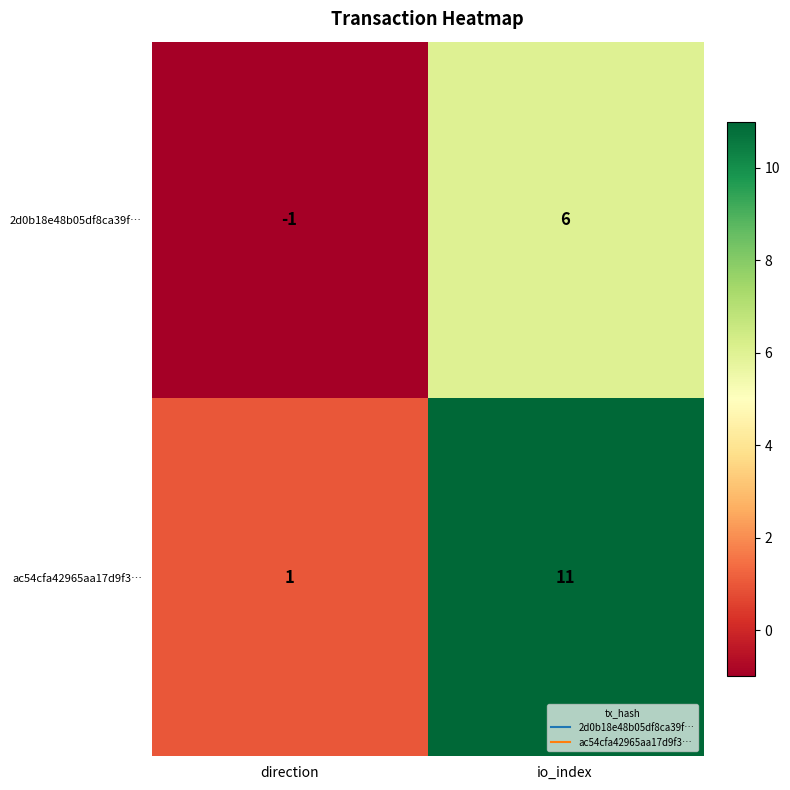

At how many categories does at least one series exceed 9?

1